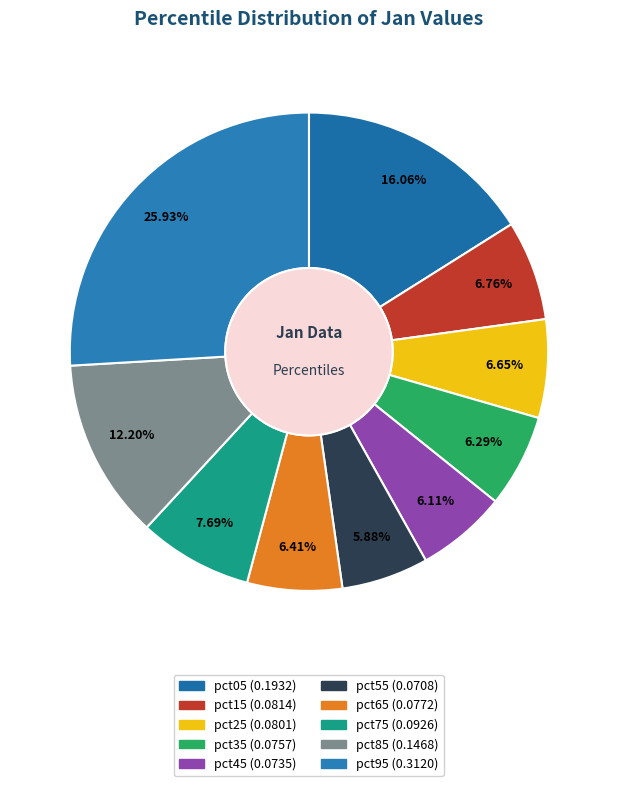

To the nearest percent, what portion does pct55 represent?

6%